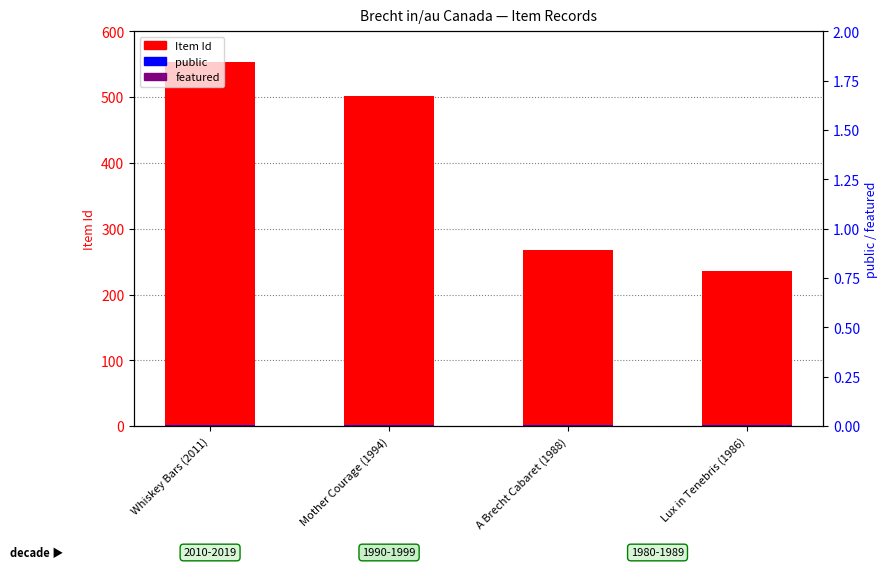

What is the total value across all series at Lux in Tenebris (1986)?

237